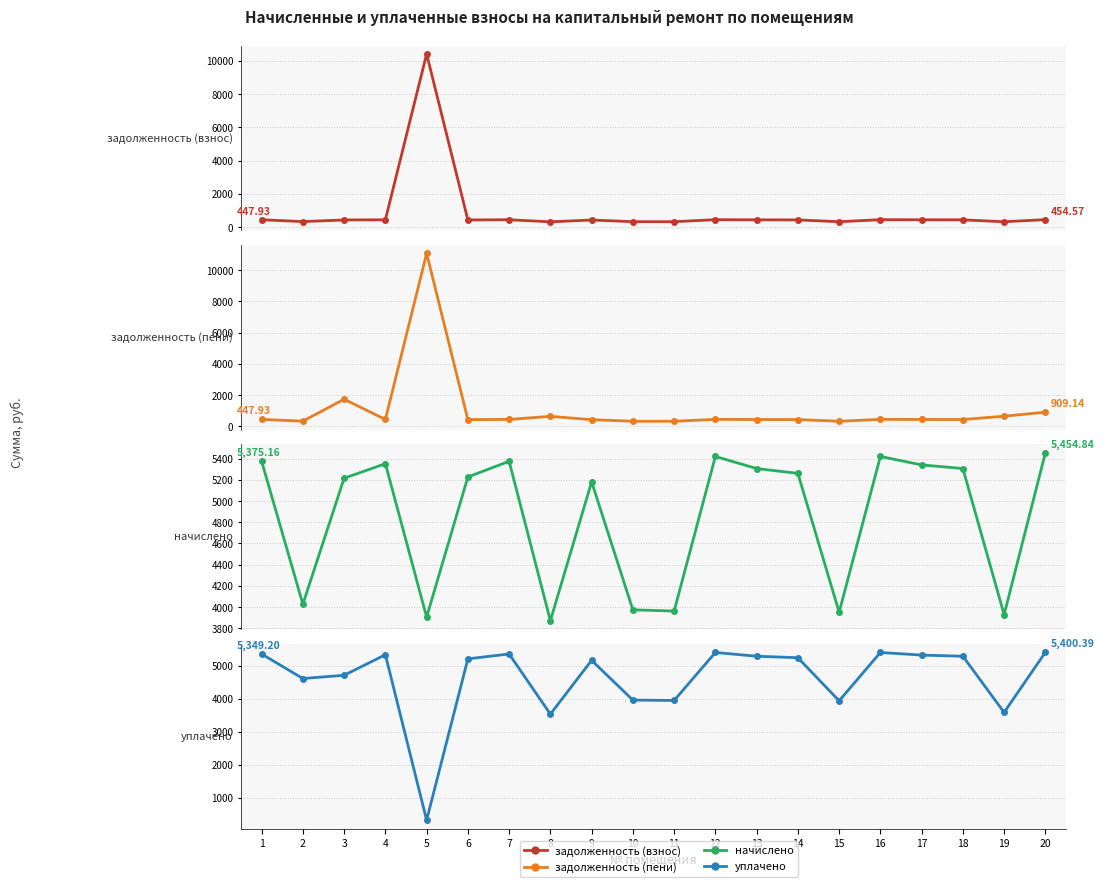

What is the difference between the second highest and minimum values in the уплачено series?

5068.9